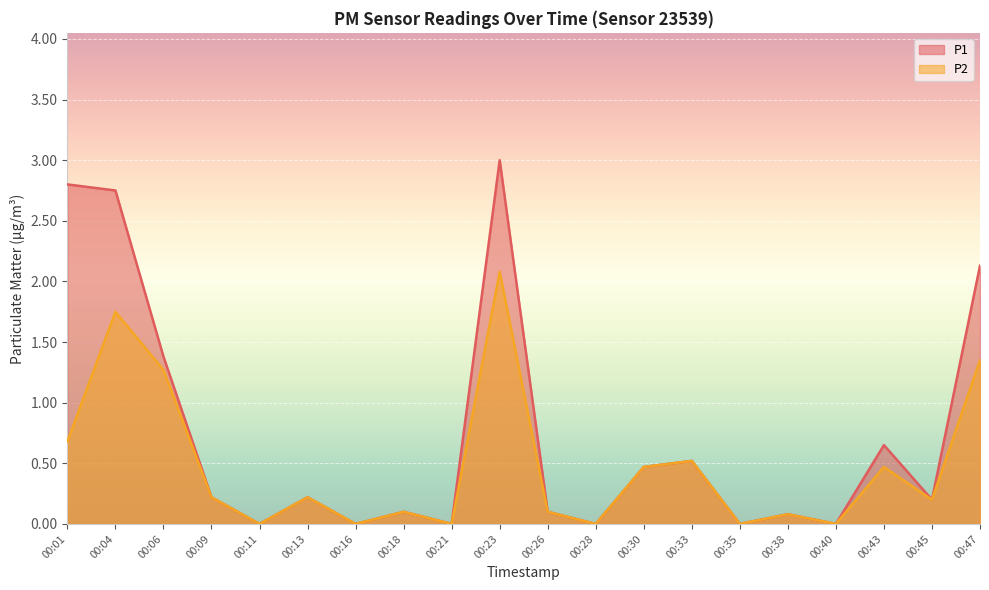

The P1 series shows 0.2 at 00:45. True or false?

True